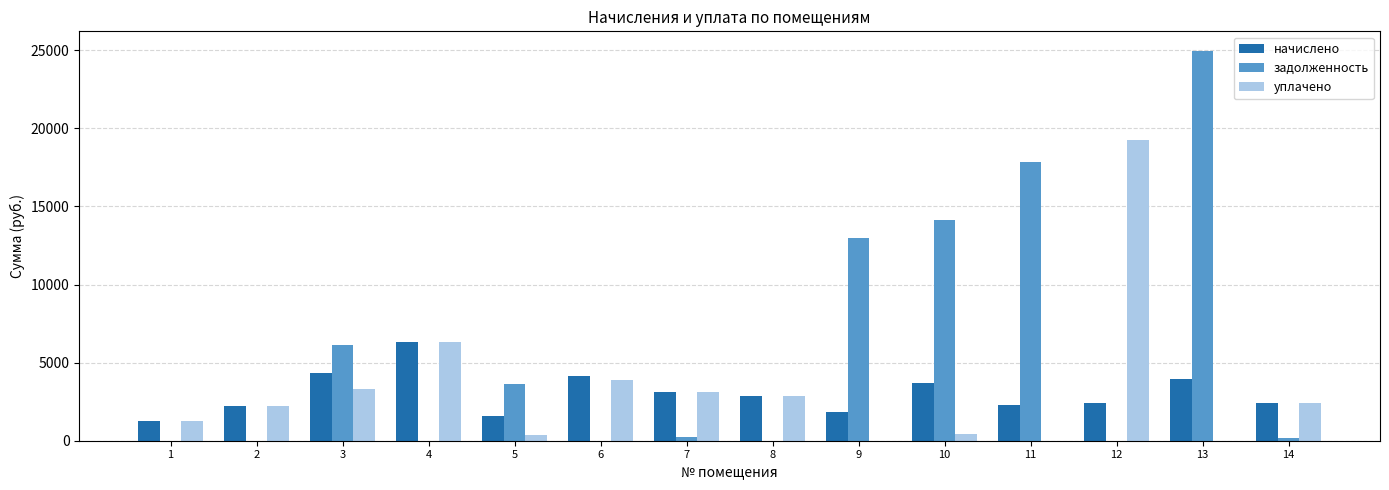

What is the sum of the начислено values at 3 and 9?

6147.9